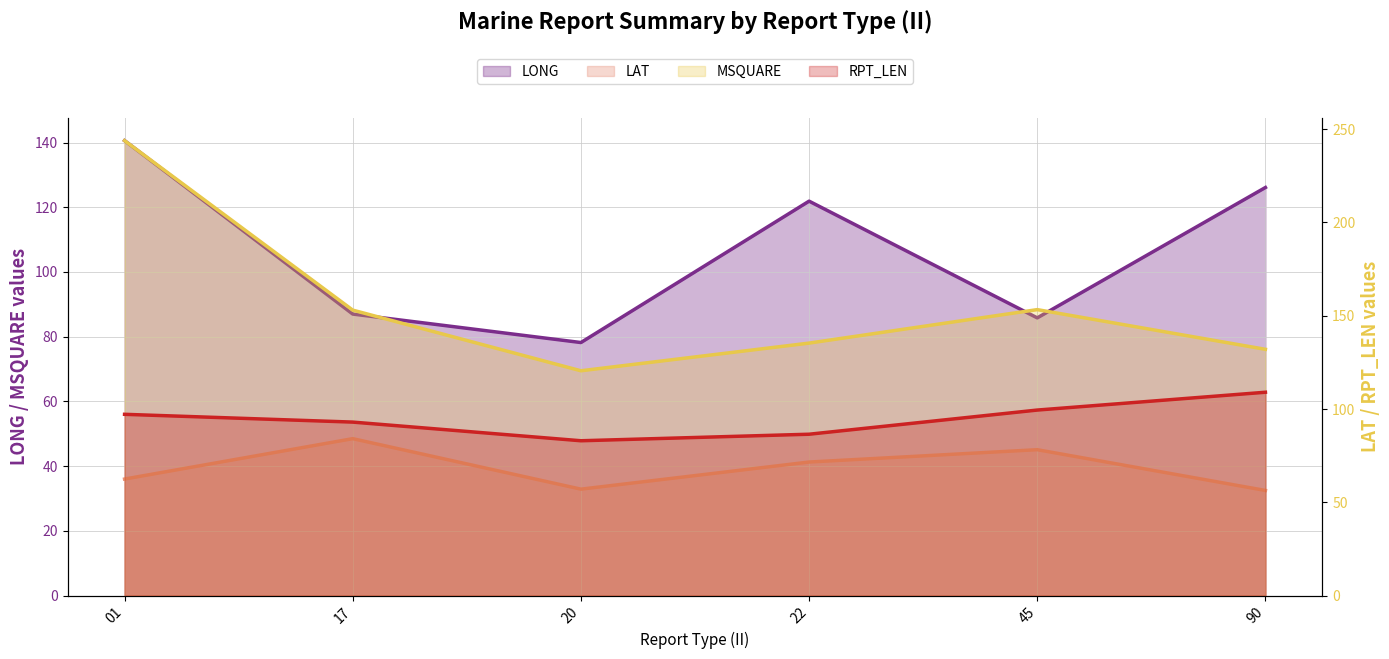

After their last crossing, which series has the higher values: LONG (line) or RPT_LEN (line)?

LONG (line)